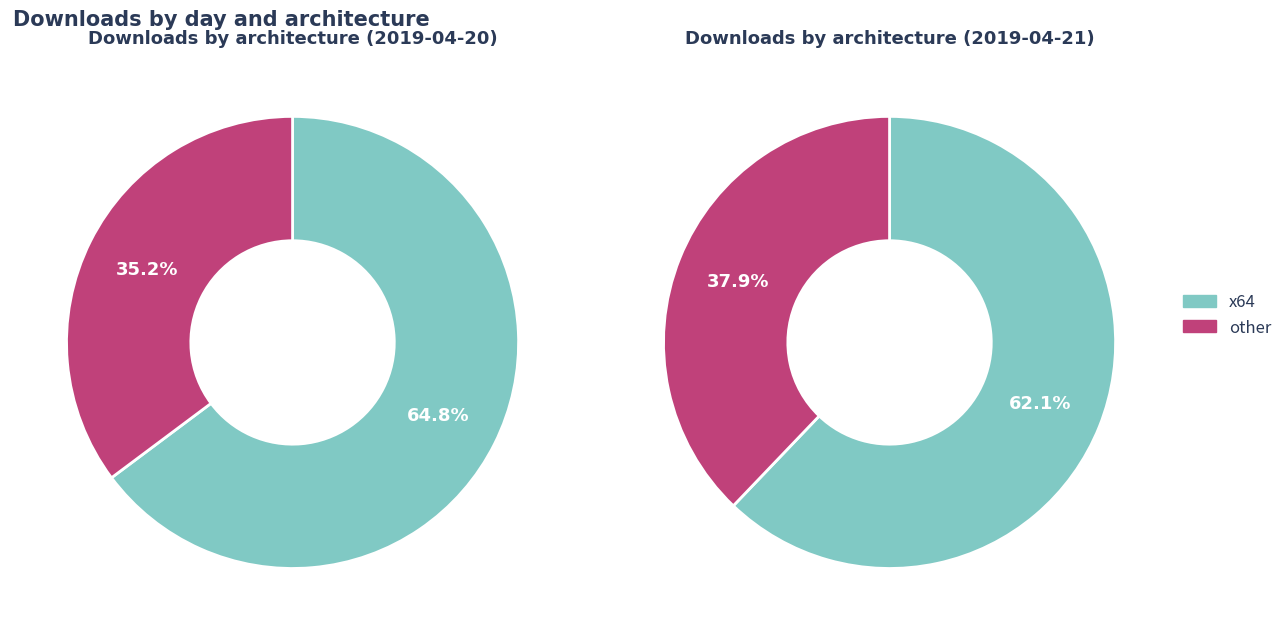

Which slice is the largest?

x64